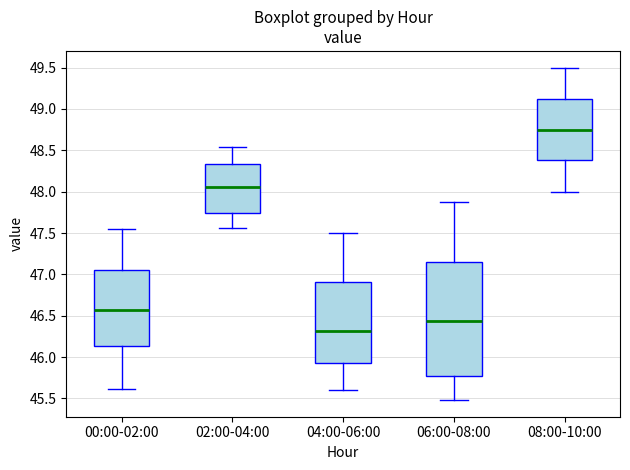

Which box is the tallest, from its lower edge to its upper edge?

06:00-08:00